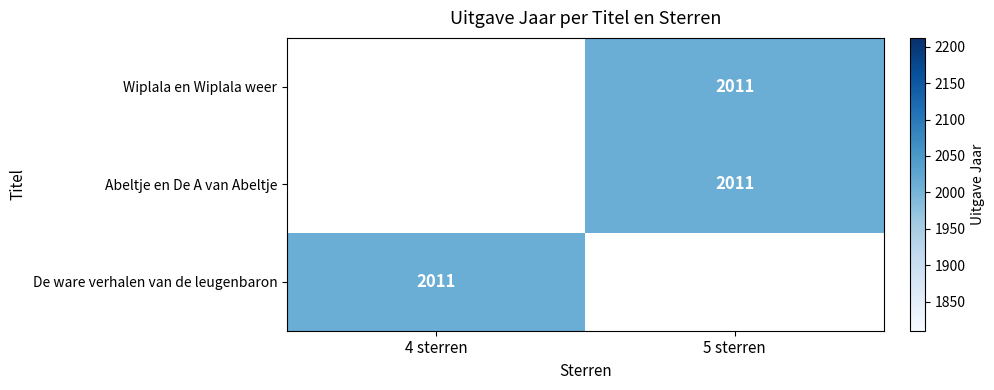

At which category does the chart reach its minimum across all series?

5 sterren